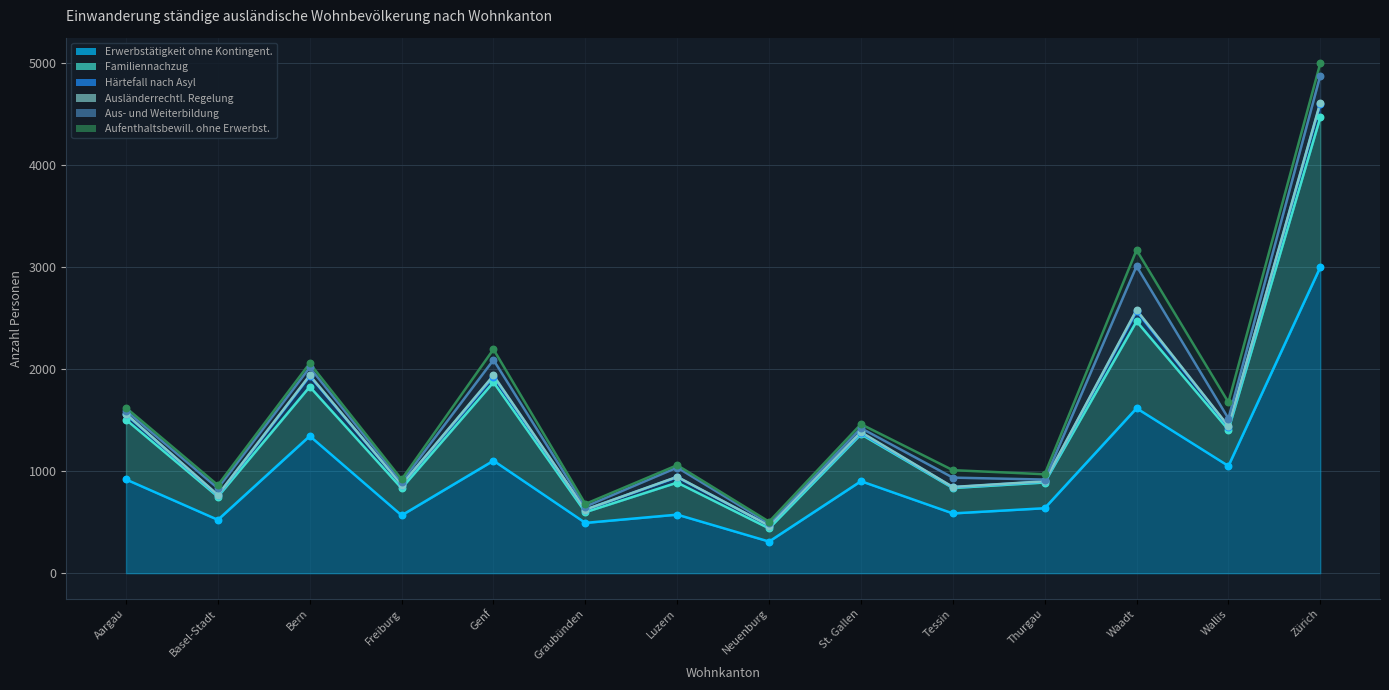

At how many categories does at least one series exceed 2253?

1